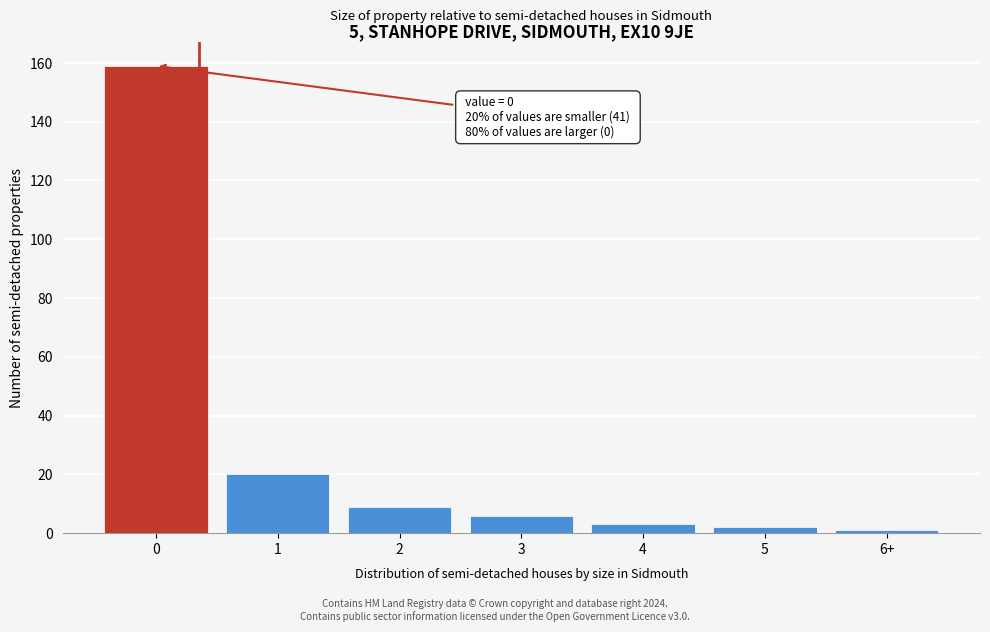

Reading left to right, list all the values displayed in this chart.

159	20	9	6	3	2	1